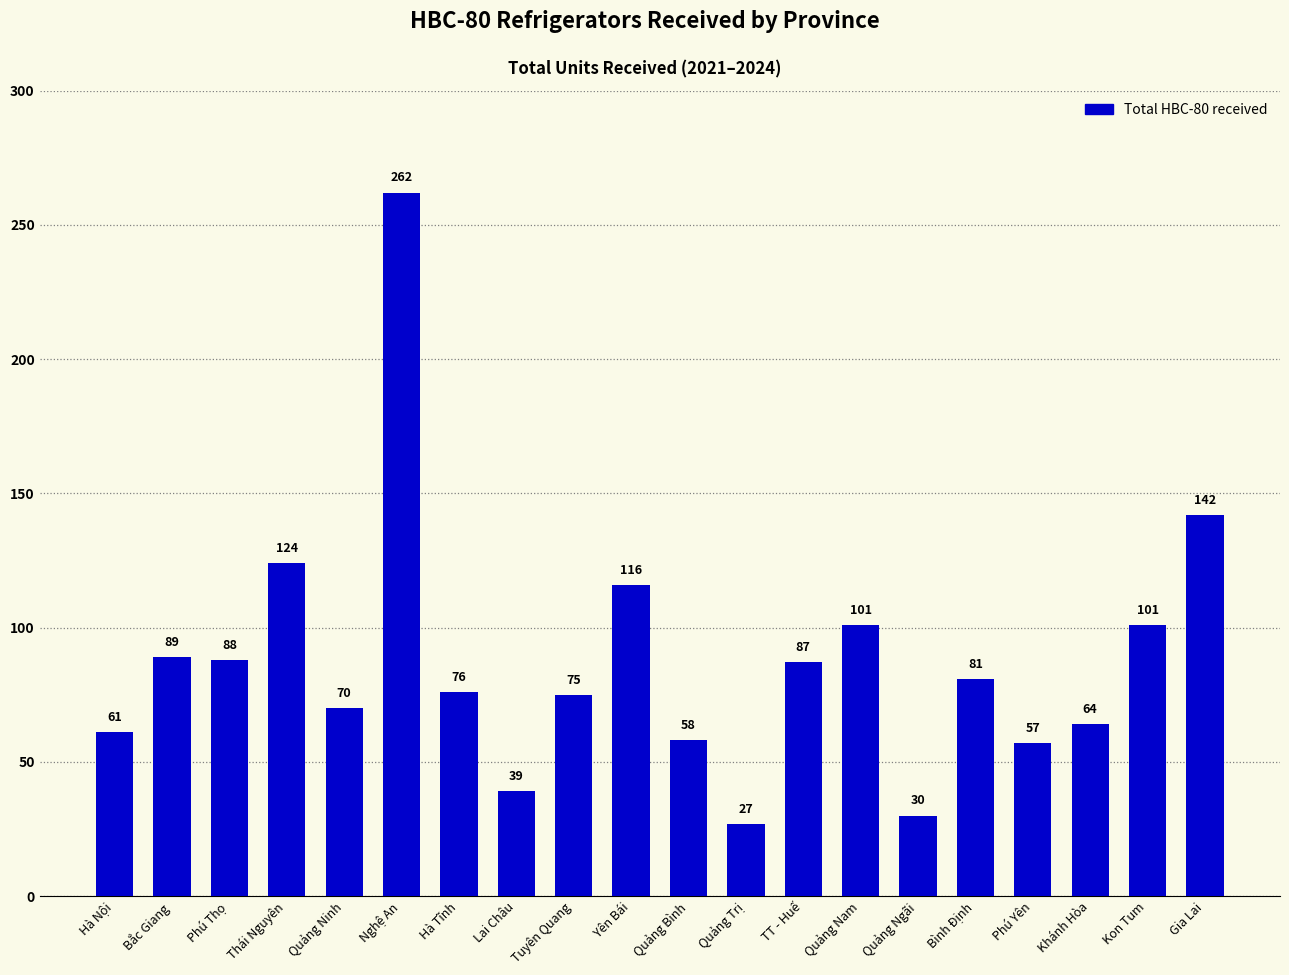

At which label is the value closest to 144?

Gia Lai